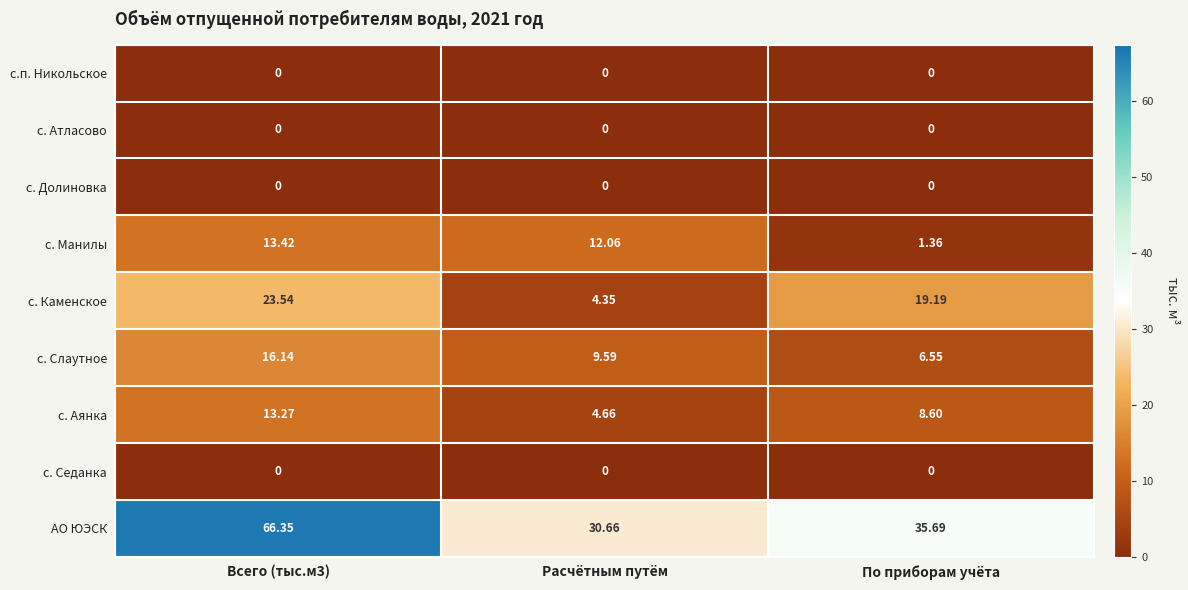

Where is с. Манилы nearest to the value 7?

Расчётным путём